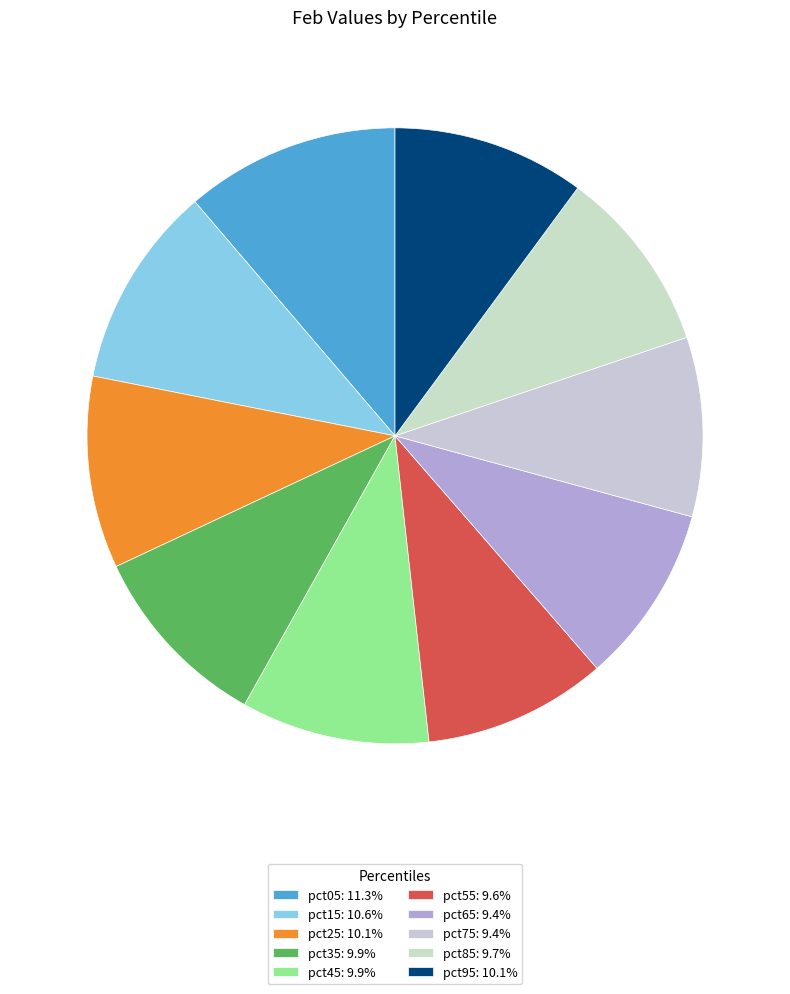

Does pct65 represent more than half of the total?

No